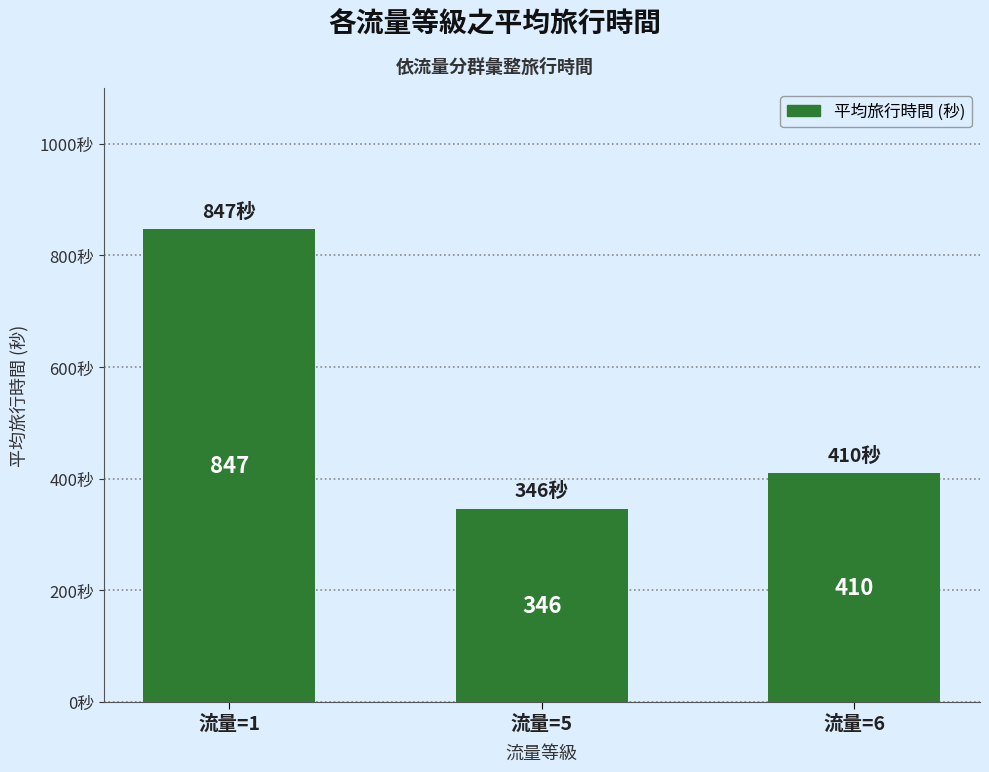

Rank the categories by value from lowest to highest.

流量=5, 流量=6, 流量=1